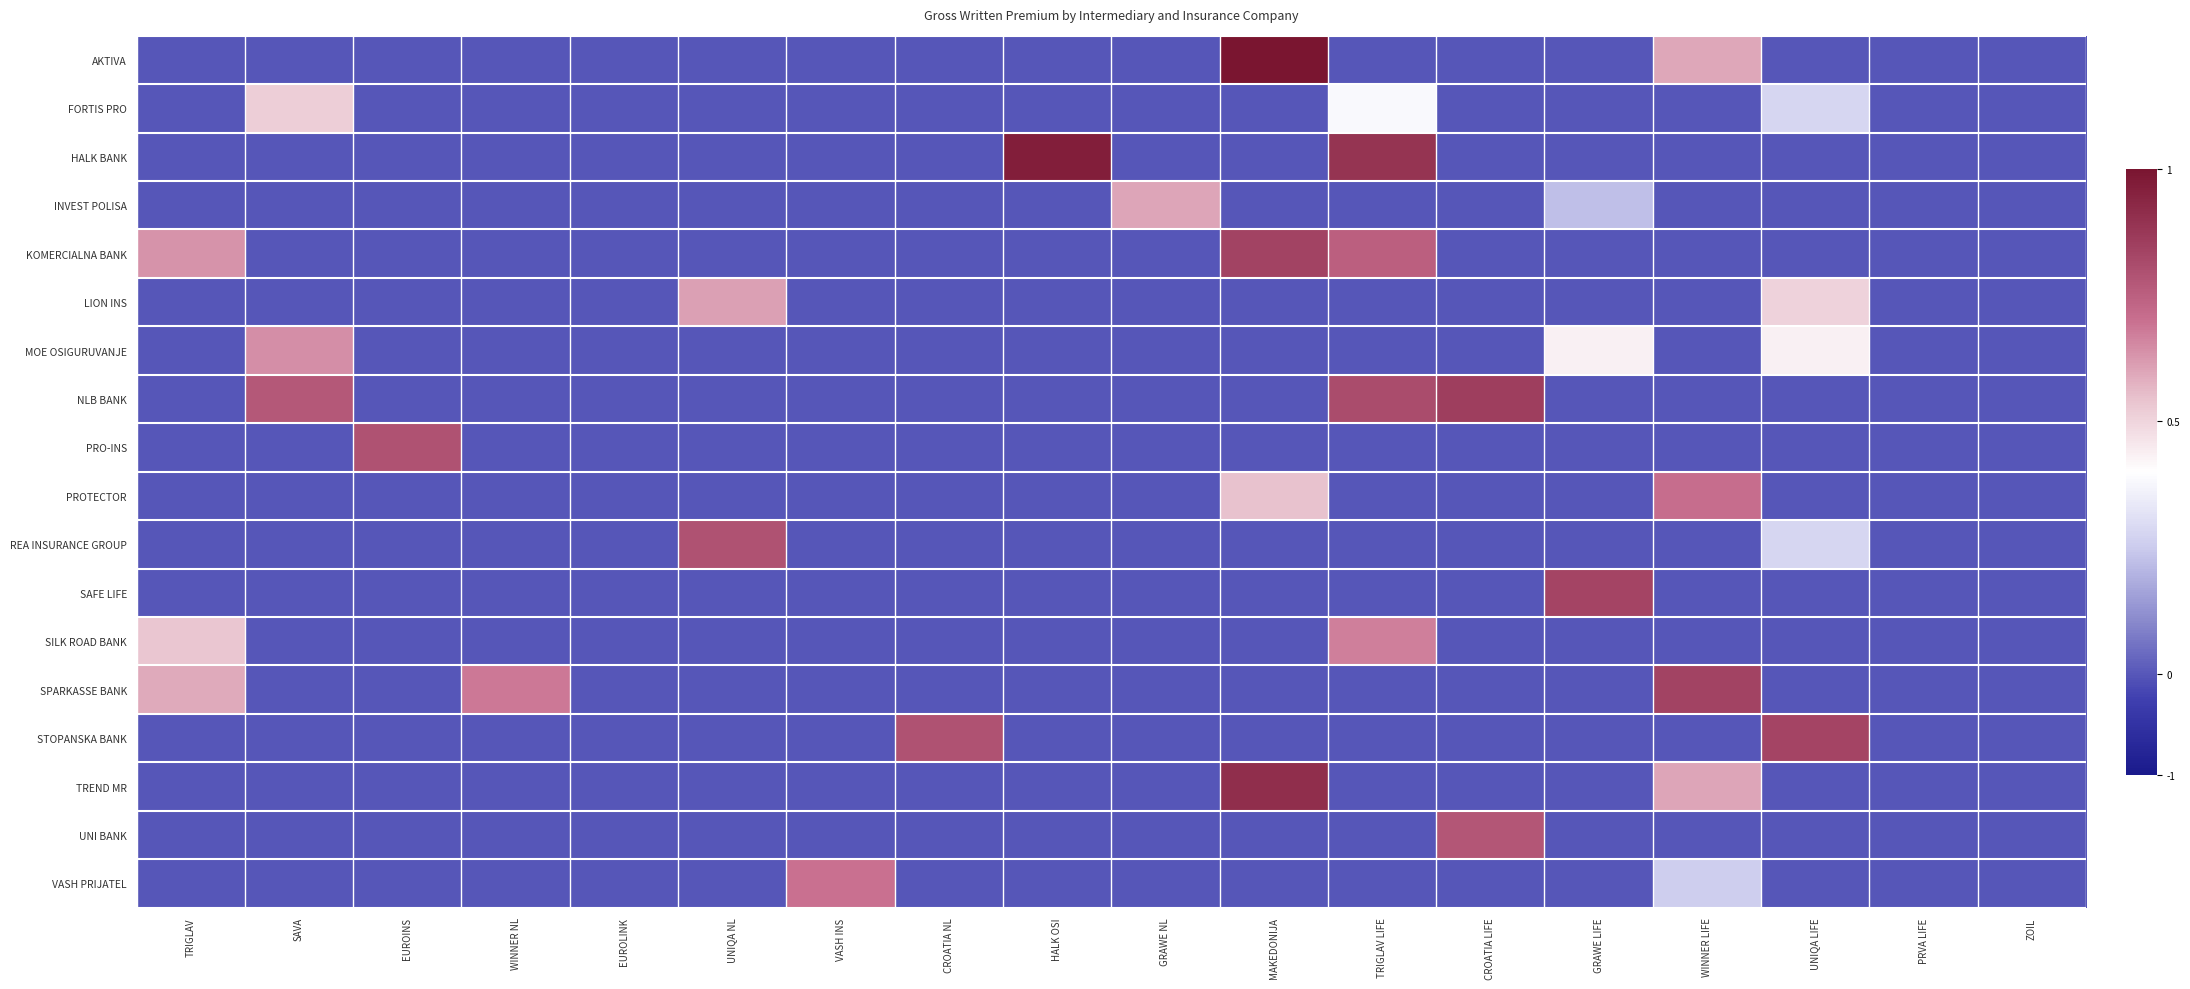

Reading left to right, transcribe all the data shown in this chart.

AKTIVA: TRIGLAV=0.0	SAVA=0.0	EUROINS=0.0	WINNER NL=0.0	EUROLINK=0.0	UNIQA NL=0.0	VASH INS=0.0	CROATIA NL=0.0	HALK OSI=0.0	GRAWE NL=0.0	MAKEDONIJA=1.0	TRIGLAV LIFE=0.0	CROATIA LIFE=0.0	GRAWE LIFE=0.0	WINNER LIFE=0.6	UNIQA LIFE=0.0	PRVA LIFE=0.0	ZOIL=0.0
FORTIS PRO: TRIGLAV=0.0	SAVA=0.5	EUROINS=0.0	WINNER NL=0.0	EUROLINK=0.0	UNIQA NL=0.0	VASH INS=0.0	CROATIA NL=0.0	HALK OSI=0.0	GRAWE NL=0.0	MAKEDONIJA=0.0	TRIGLAV LIFE=0.4	CROATIA LIFE=0.0	GRAWE LIFE=0.0	WINNER LIFE=0.0	UNIQA LIFE=0.3	PRVA LIFE=0.0	ZOIL=0.0
HALK BANK: TRIGLAV=0.0	SAVA=0.0	EUROINS=0.0	WINNER NL=0.0	EUROLINK=0.0	UNIQA NL=0.0	VASH INS=0.0	CROATIA NL=0.0	HALK OSI=1.0	GRAWE NL=0.0	MAKEDONIJA=0.0	TRIGLAV LIFE=0.9	CROATIA LIFE=0.0	GRAWE LIFE=0.0	WINNER LIFE=0.0	UNIQA LIFE=0.0	PRVA LIFE=0.0	ZOIL=0.0
INVEST POLISA: TRIGLAV=0.0	SAVA=0.0	EUROINS=0.0	WINNER NL=0.0	EUROLINK=0.0	UNIQA NL=0.0	VASH INS=0.0	CROATIA NL=0.0	HALK OSI=0.0	GRAWE NL=0.6	MAKEDONIJA=0.0	TRIGLAV LIFE=0.0	CROATIA LIFE=0.0	GRAWE LIFE=0.2	WINNER LIFE=0.0	UNIQA LIFE=0.0	PRVA LIFE=0.0	ZOIL=0.0
KOMERCIALNA BANK: TRIGLAV=0.6	SAVA=0.0	EUROINS=0.0	WINNER NL=0.0	EUROLINK=0.0	UNIQA NL=0.0	VASH INS=0.0	CROATIA NL=0.0	HALK OSI=0.0	GRAWE NL=0.0	MAKEDONIJA=0.8	TRIGLAV LIFE=0.7	CROATIA LIFE=0.0	GRAWE LIFE=0.0	WINNER LIFE=0.0	UNIQA LIFE=0.0	PRVA LIFE=0.0	ZOIL=0.0
LION INS: TRIGLAV=0.0	SAVA=0.0	EUROINS=0.0	WINNER NL=0.0	EUROLINK=0.0	UNIQA NL=0.6	VASH INS=0.0	CROATIA NL=0.0	HALK OSI=0.0	GRAWE NL=0.0	MAKEDONIJA=0.0	TRIGLAV LIFE=0.0	CROATIA LIFE=0.0	GRAWE LIFE=0.0	WINNER LIFE=0.0	UNIQA LIFE=0.5	PRVA LIFE=0.0	ZOIL=0.0
MOE OSIGURUVANJE: TRIGLAV=0.0	SAVA=0.6	EUROINS=0.0	WINNER NL=0.0	EUROLINK=0.0	UNIQA NL=0.0	VASH INS=0.0	CROATIA NL=0.0	HALK OSI=0.0	GRAWE NL=0.0	MAKEDONIJA=0.0	TRIGLAV LIFE=0.0	CROATIA LIFE=0.0	GRAWE LIFE=0.4	WINNER LIFE=0.0	UNIQA LIFE=0.4	PRVA LIFE=0.0	ZOIL=0.0
NLB BANK: TRIGLAV=0.0	SAVA=0.8	EUROINS=0.0	WINNER NL=0.0	EUROLINK=0.0	UNIQA NL=0.0	VASH INS=0.0	CROATIA NL=0.0	HALK OSI=0.0	GRAWE NL=0.0	MAKEDONIJA=0.0	TRIGLAV LIFE=0.8	CROATIA LIFE=0.9	GRAWE LIFE=0.0	WINNER LIFE=0.0	UNIQA LIFE=0.0	PRVA LIFE=0.0	ZOIL=0.0
PRO-INS: TRIGLAV=0.0	SAVA=0.0	EUROINS=0.8	WINNER NL=0.0	EUROLINK=0.0	UNIQA NL=0.0	VASH INS=0.0	CROATIA NL=0.0	HALK OSI=0.0	GRAWE NL=0.0	MAKEDONIJA=0.0	TRIGLAV LIFE=0.0	CROATIA LIFE=0.0	GRAWE LIFE=0.0	WINNER LIFE=0.0	UNIQA LIFE=0.0	PRVA LIFE=0.0	ZOIL=0.0
PROTECTOR: TRIGLAV=0.0	SAVA=0.0	EUROINS=0.0	WINNER NL=0.0	EUROLINK=0.0	UNIQA NL=0.0	VASH INS=0.0	CROATIA NL=0.0	HALK OSI=0.0	GRAWE NL=0.0	MAKEDONIJA=0.5	TRIGLAV LIFE=0.0	CROATIA LIFE=0.0	GRAWE LIFE=0.0	WINNER LIFE=0.7	UNIQA LIFE=0.0	PRVA LIFE=0.0	ZOIL=0.0
REA INSURANCE GROUP: TRIGLAV=0.0	SAVA=0.0	EUROINS=0.0	WINNER NL=0.0	EUROLINK=0.0	UNIQA NL=0.8	VASH INS=0.0	CROATIA NL=0.0	HALK OSI=0.0	GRAWE NL=0.0	MAKEDONIJA=0.0	TRIGLAV LIFE=0.0	CROATIA LIFE=0.0	GRAWE LIFE=0.0	WINNER LIFE=0.0	UNIQA LIFE=0.3	PRVA LIFE=0.0	ZOIL=0.0
SAFE LIFE: TRIGLAV=0.0	SAVA=0.0	EUROINS=0.0	WINNER NL=0.0	EUROLINK=0.0	UNIQA NL=0.0	VASH INS=0.0	CROATIA NL=0.0	HALK OSI=0.0	GRAWE NL=0.0	MAKEDONIJA=0.0	TRIGLAV LIFE=0.0	CROATIA LIFE=0.0	GRAWE LIFE=0.8	WINNER LIFE=0.0	UNIQA LIFE=0.0	PRVA LIFE=0.0	ZOIL=0.0
SILK ROAD BANK: TRIGLAV=0.5	SAVA=0.0	EUROINS=0.0	WINNER NL=0.0	EUROLINK=0.0	UNIQA NL=0.0	VASH INS=0.0	CROATIA NL=0.0	HALK OSI=0.0	GRAWE NL=0.0	MAKEDONIJA=0.0	TRIGLAV LIFE=0.7	CROATIA LIFE=0.0	GRAWE LIFE=0.0	WINNER LIFE=0.0	UNIQA LIFE=0.0	PRVA LIFE=0.0	ZOIL=0.0
SPARKASSE BANK: TRIGLAV=0.6	SAVA=0.0	EUROINS=0.0	WINNER NL=0.7	EUROLINK=0.0	UNIQA NL=0.0	VASH INS=0.0	CROATIA NL=0.0	HALK OSI=0.0	GRAWE NL=0.0	MAKEDONIJA=0.0	TRIGLAV LIFE=0.0	CROATIA LIFE=0.0	GRAWE LIFE=0.0	WINNER LIFE=0.8	UNIQA LIFE=0.0	PRVA LIFE=0.0	ZOIL=0.0
STOPANSKA BANK: TRIGLAV=0.0	SAVA=0.0	EUROINS=0.0	WINNER NL=0.0	EUROLINK=0.0	UNIQA NL=0.0	VASH INS=0.0	CROATIA NL=0.8	HALK OSI=0.0	GRAWE NL=0.0	MAKEDONIJA=0.0	TRIGLAV LIFE=0.0	CROATIA LIFE=0.0	GRAWE LIFE=0.0	WINNER LIFE=0.0	UNIQA LIFE=0.8	PRVA LIFE=0.0	ZOIL=0.0
TREND MR: TRIGLAV=0.0	SAVA=0.0	EUROINS=0.0	WINNER NL=0.0	EUROLINK=0.0	UNIQA NL=0.0	VASH INS=0.0	CROATIA NL=0.0	HALK OSI=0.0	GRAWE NL=0.0	MAKEDONIJA=0.9	TRIGLAV LIFE=0.0	CROATIA LIFE=0.0	GRAWE LIFE=0.0	WINNER LIFE=0.6	UNIQA LIFE=0.0	PRVA LIFE=0.0	ZOIL=0.0
UNI BANK: TRIGLAV=0.0	SAVA=0.0	EUROINS=0.0	WINNER NL=0.0	EUROLINK=0.0	UNIQA NL=0.0	VASH INS=0.0	CROATIA NL=0.0	HALK OSI=0.0	GRAWE NL=0.0	MAKEDONIJA=0.0	TRIGLAV LIFE=0.0	CROATIA LIFE=0.8	GRAWE LIFE=0.0	WINNER LIFE=0.0	UNIQA LIFE=0.0	PRVA LIFE=0.0	ZOIL=0.0
VASH PRIJATEL: TRIGLAV=0.0	SAVA=0.0	EUROINS=0.0	WINNER NL=0.0	EUROLINK=0.0	UNIQA NL=0.0	VASH INS=0.7	CROATIA NL=0.0	HALK OSI=0.0	GRAWE NL=0.0	MAKEDONIJA=0.0	TRIGLAV LIFE=0.0	CROATIA LIFE=0.0	GRAWE LIFE=0.0	WINNER LIFE=0.3	UNIQA LIFE=0.0	PRVA LIFE=0.0	ZOIL=0.0